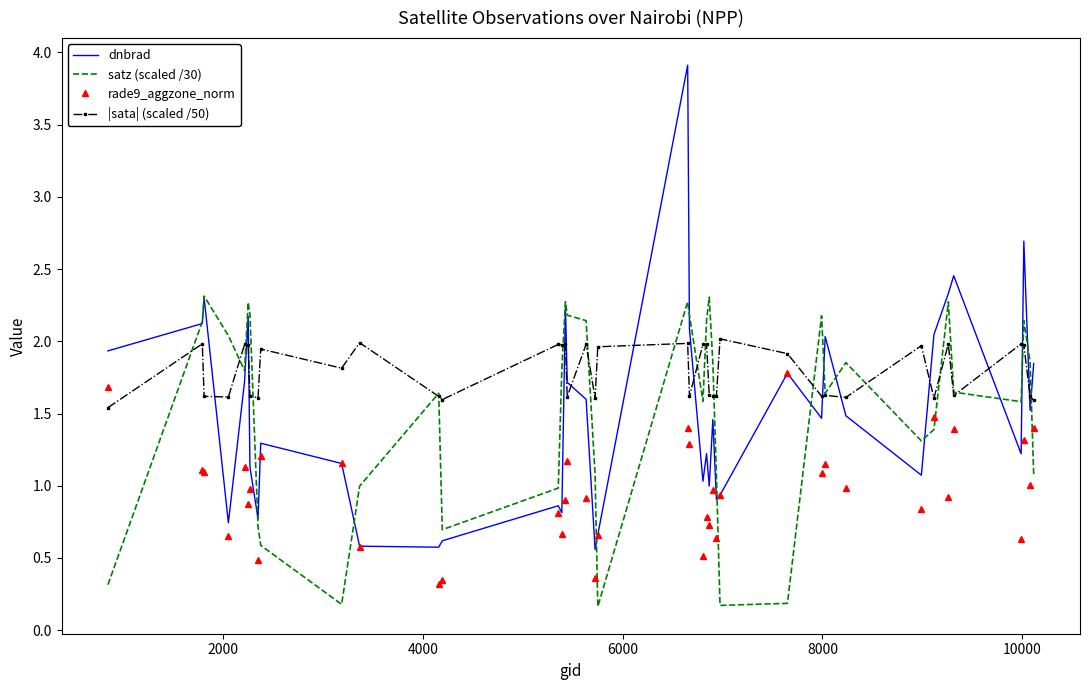

What are all the series names shown in the legend?

dnbrad, satz (scaled /30), rade9_aggzone_norm, |sata| (scaled /50)